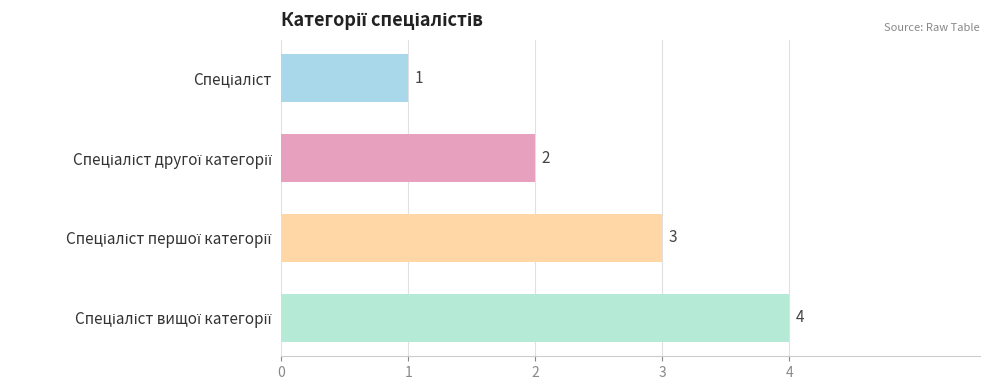

What is the value of the 4th bar from the top?

4